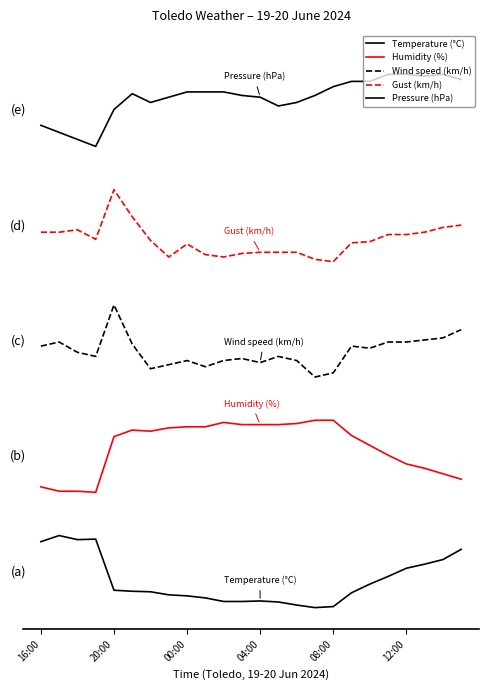

Does the chart have visible grid lines?

No